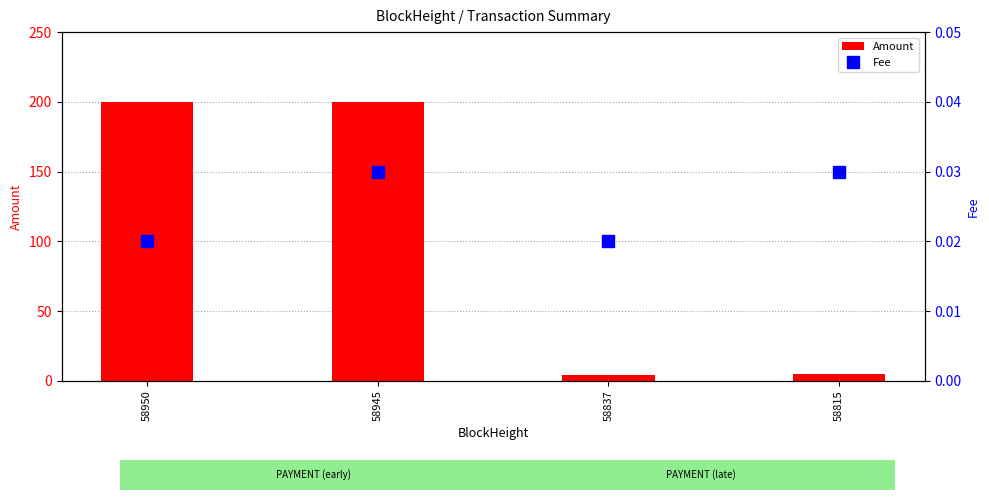

At which category is the sum across all series the highest?

58945